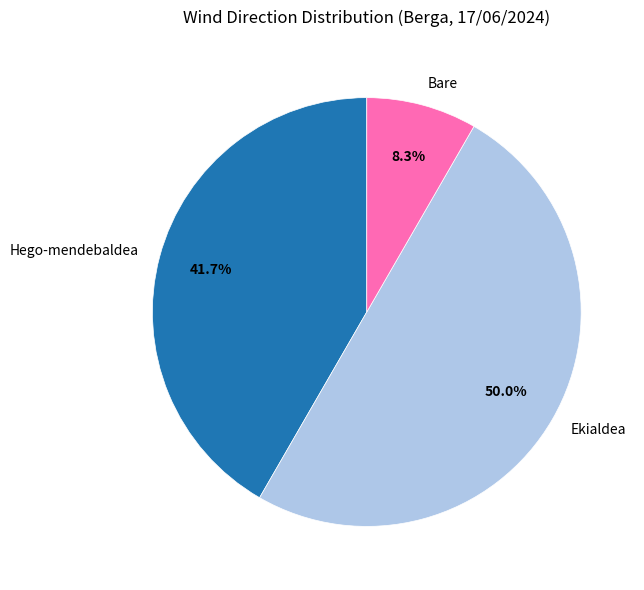

To the nearest percent, what is the average slice percentage?

33%